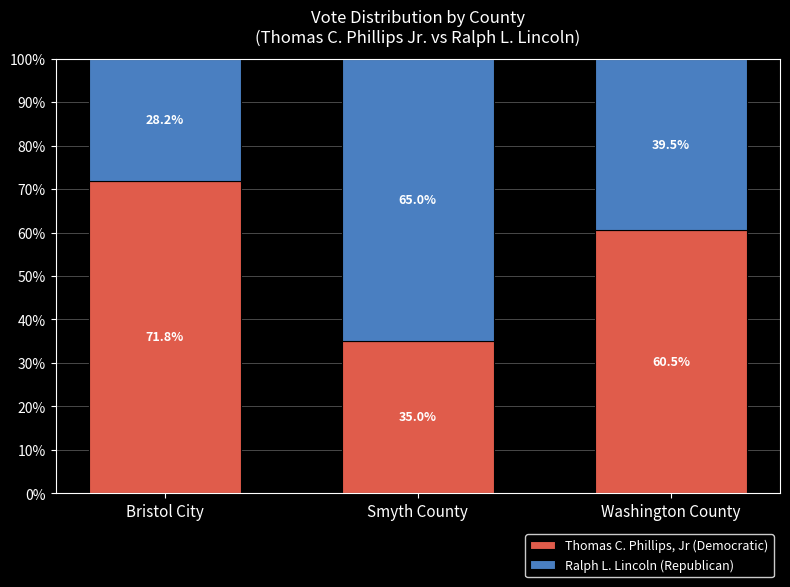

Does the chart contain any negative values?

No